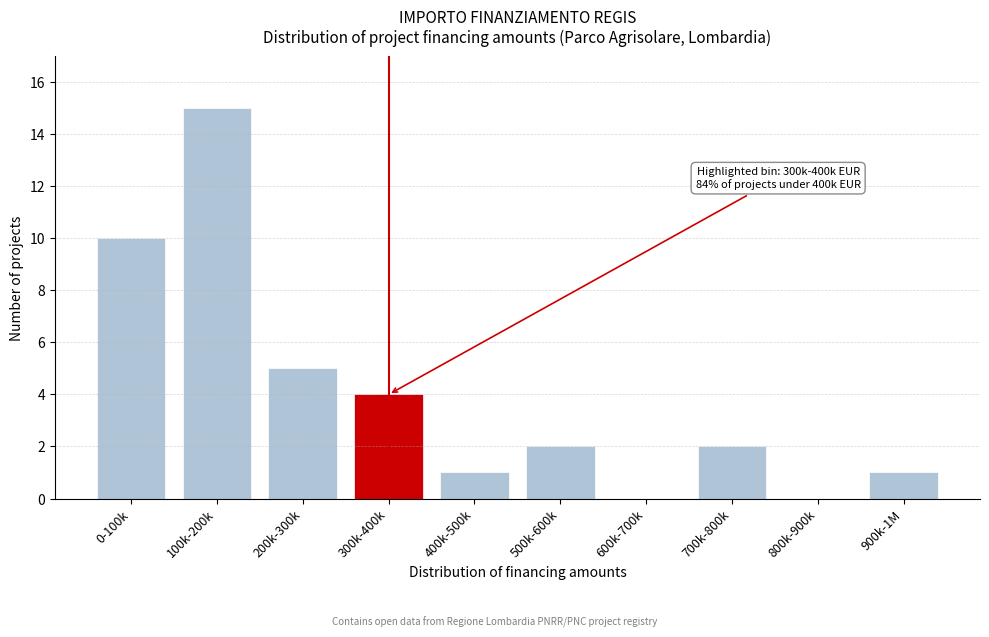

Reading left to right, extract all data points from this chart.

0-100k=10	100k-200k=15	200k-300k=5	300k-400k=4	400k-500k=1	500k-600k=2	600k-700k=0	700k-800k=2	800k-900k=0	900k-1M=1